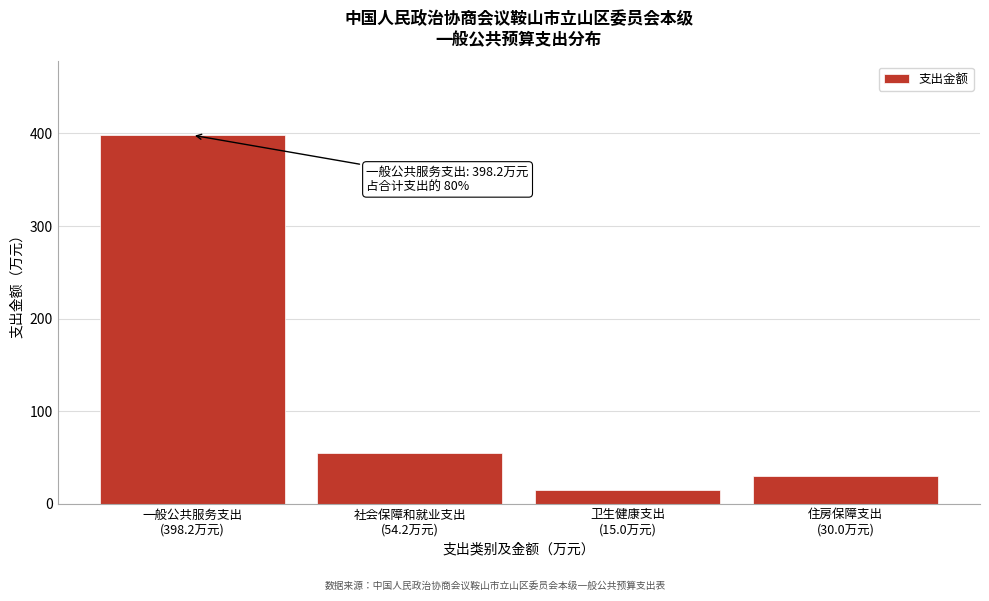

Reading left to right, what are all the values shown in this chart?

398.2	54.2	15.0	30.0